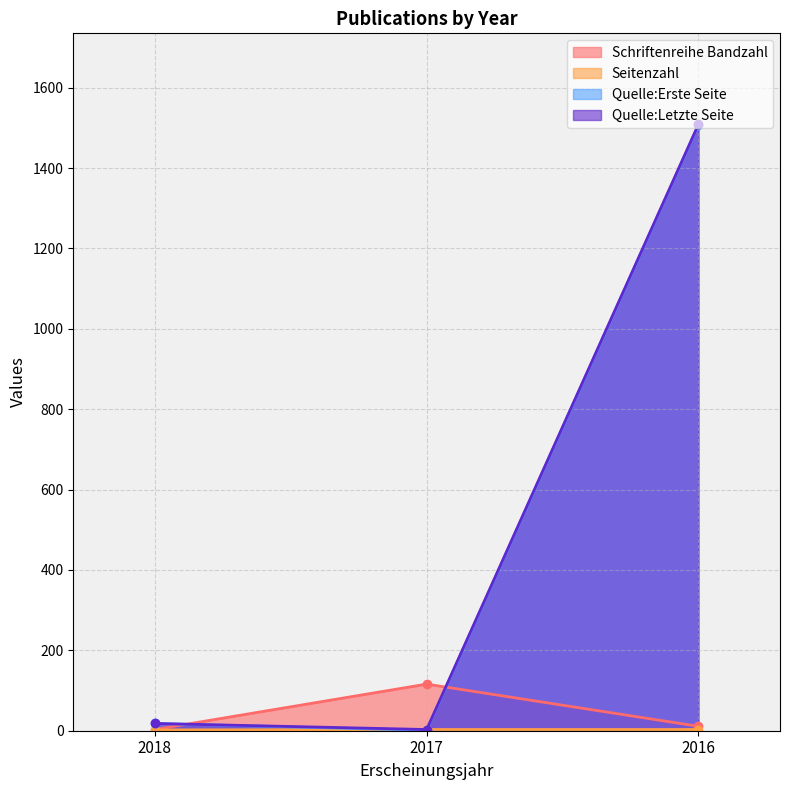

What is the minimum value for Seitenzahl?

2